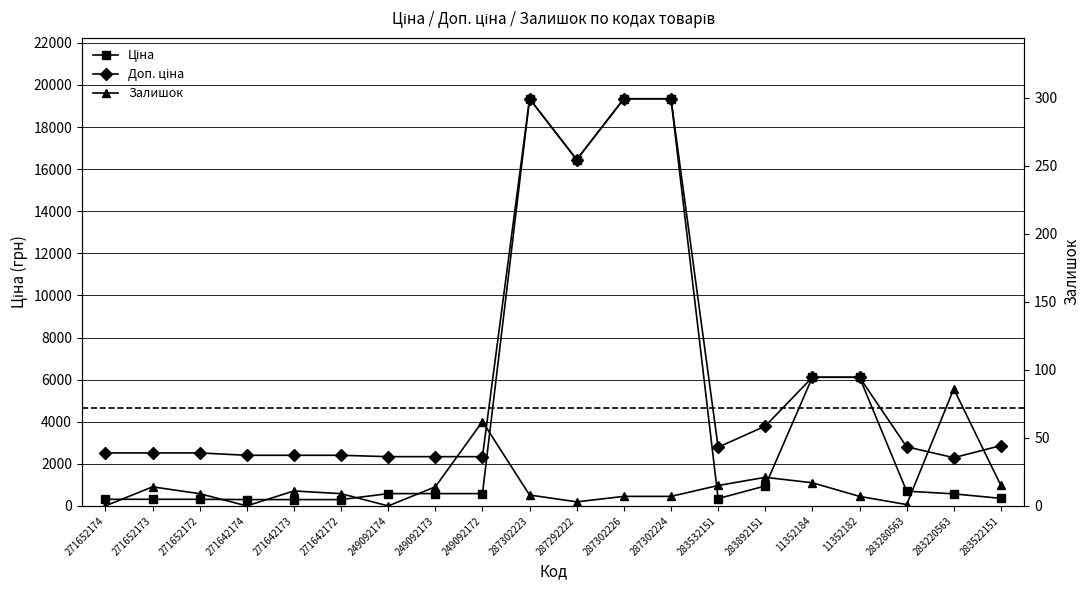

Which series changed the most between 271652174 and 283532151?

Доп. ціна